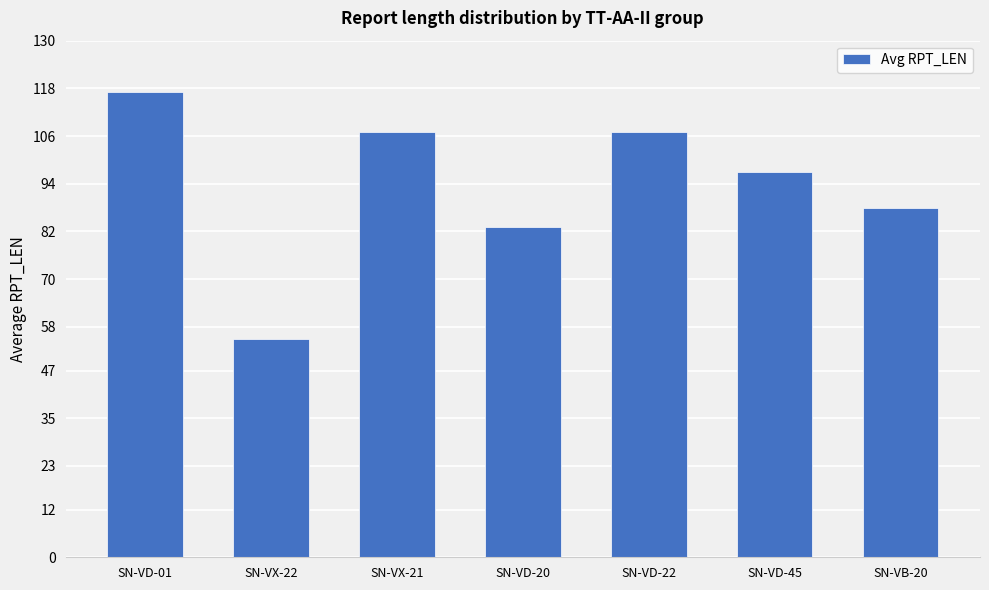

What is the sum of the values at SN-VX-21 and SN-VX-22?

162